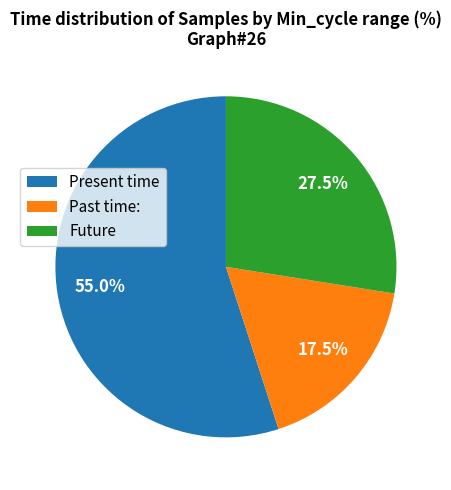

Is there a majority slice in this chart?

Yes